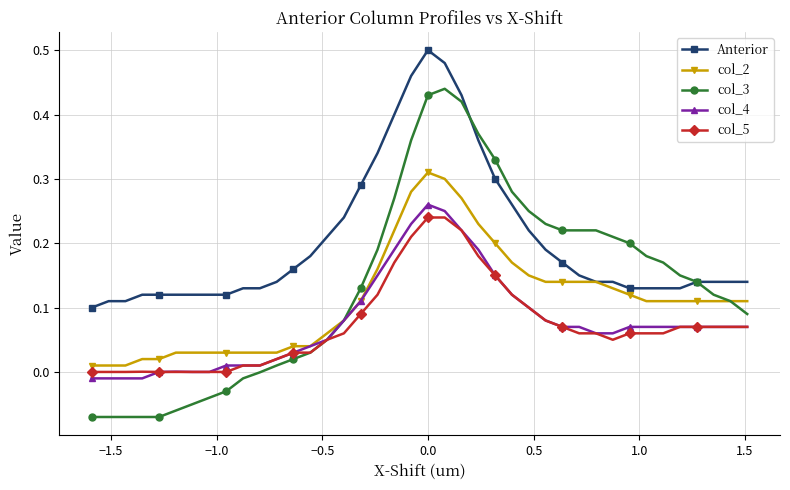

How many data points does each series have?

40